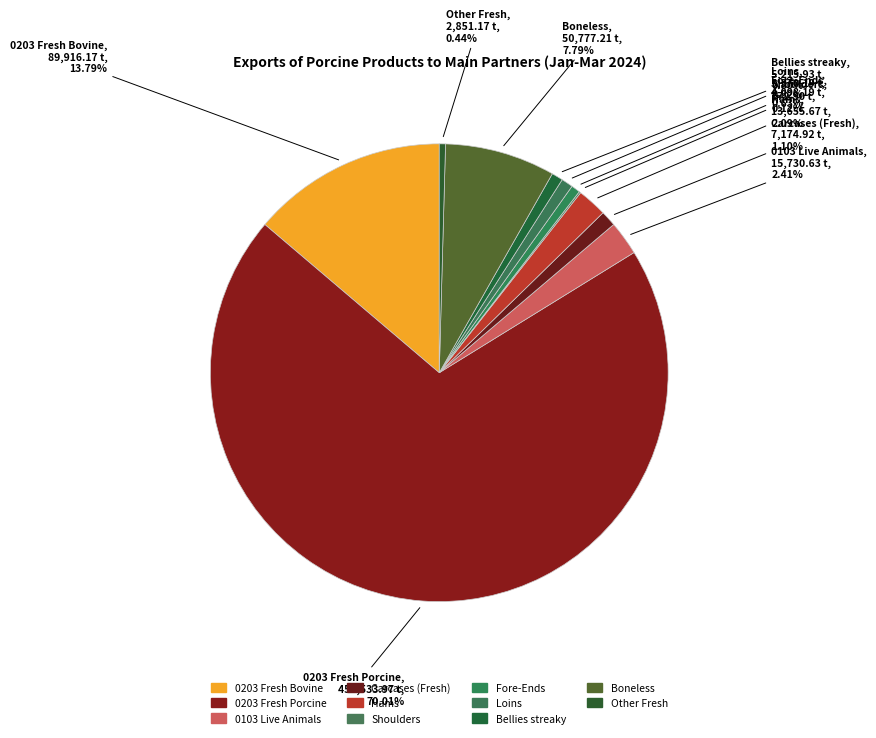

True or false: Carcases (Fresh) accounts for 1% of the total.

True